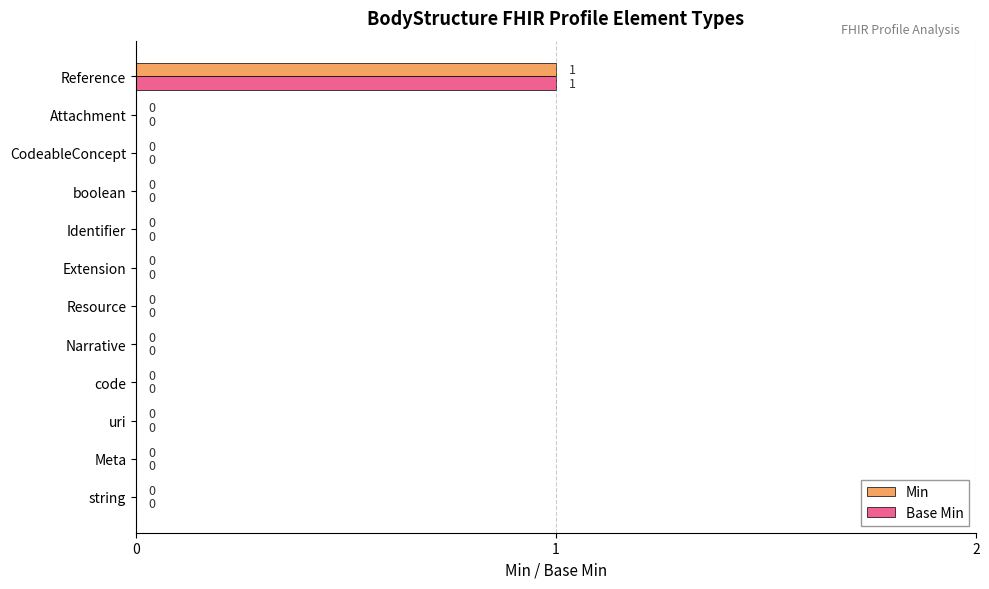

At which label does Min reach its peak?

Reference